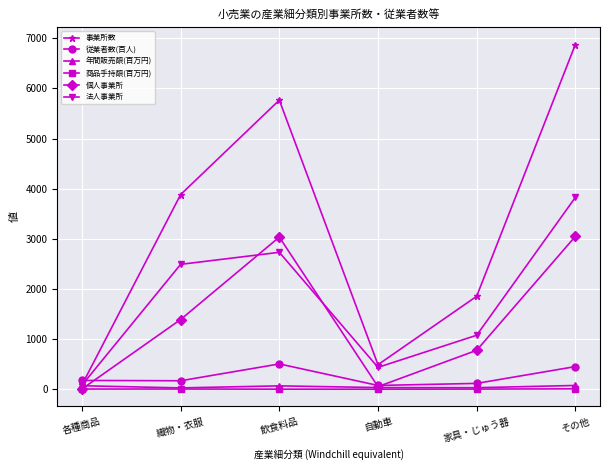

In 法人事業所, how many points are higher than both neighbors (excluding endpoints)?

1